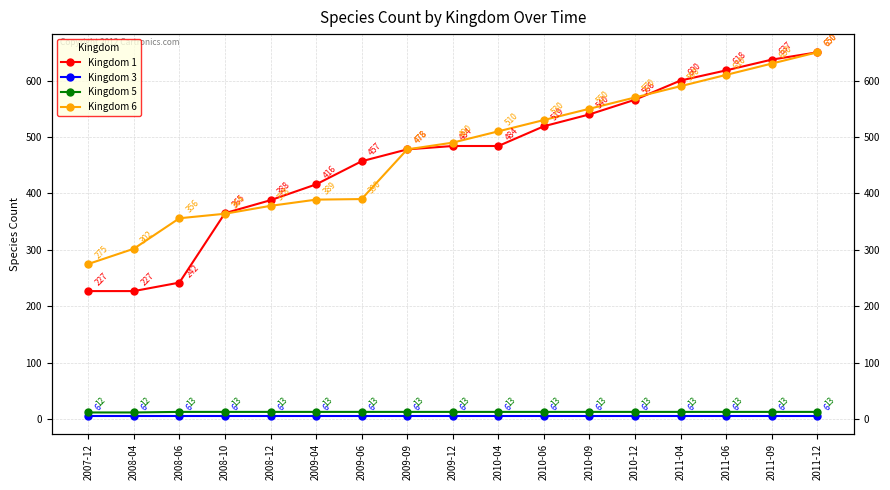

List the series in order of their peak value, highest first.

Kingdom 1, Kingdom 6, Kingdom 5, Kingdom 3